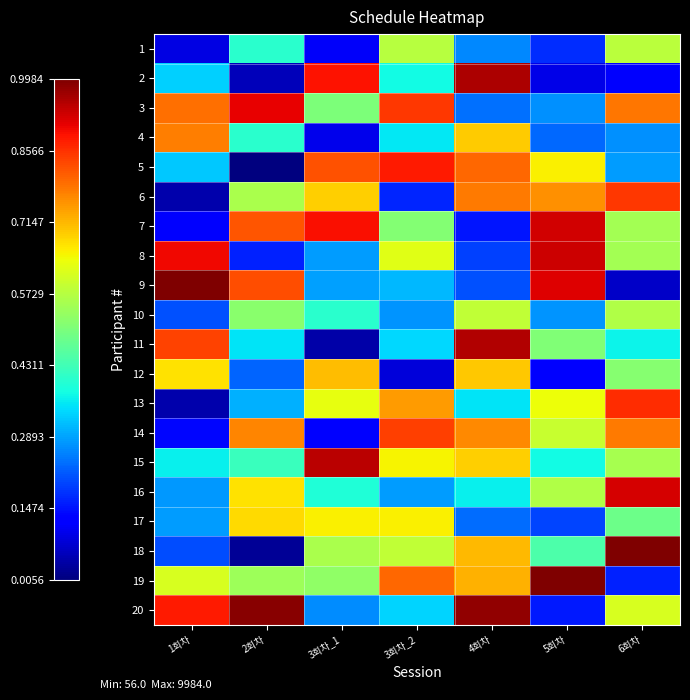

At 5회차, list the series in order from largest to smallest.

19, 8, 7, 9, 6, 5, 13, 14, 16, 11, 18, 15, 10, 3, 4, 17, 1, 20, 12, 2